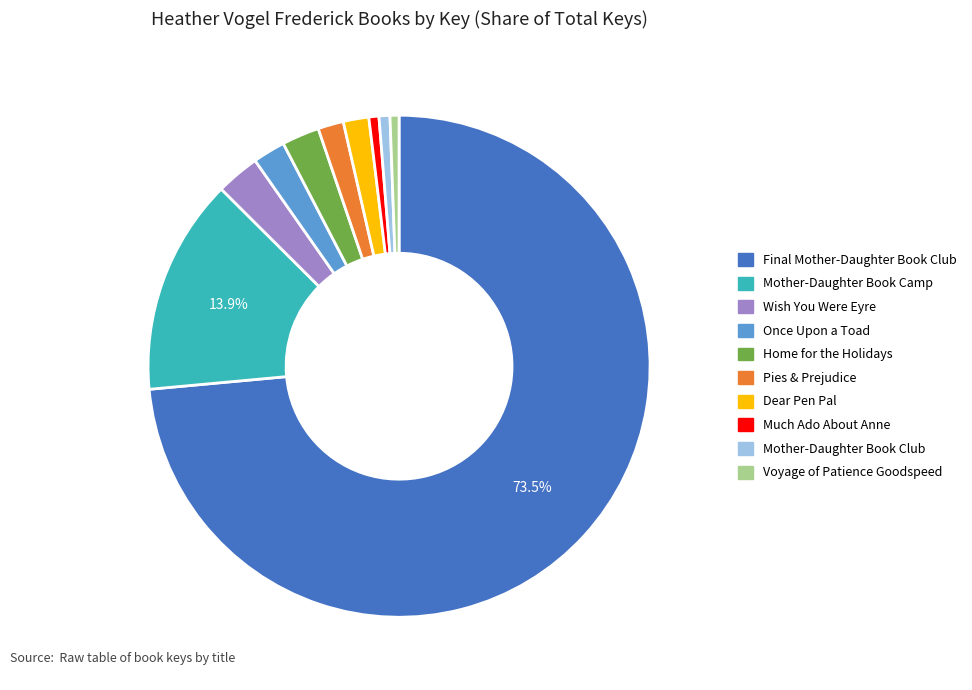

Is it true that Home for the Holidays is 2% of the pie?

True